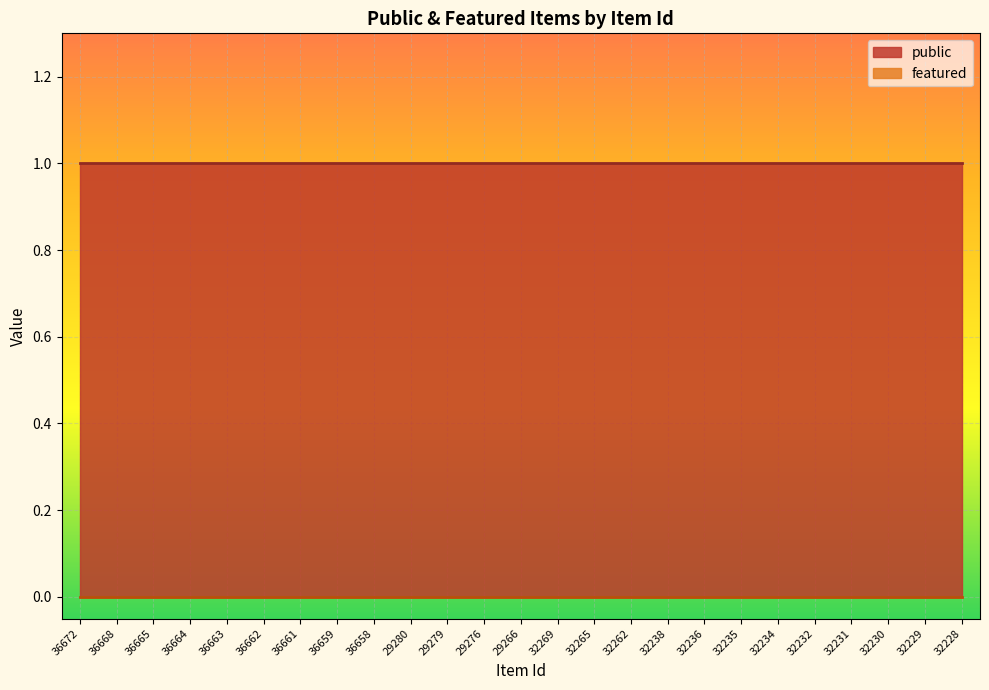

True or false: featured and public cross at least once.

False